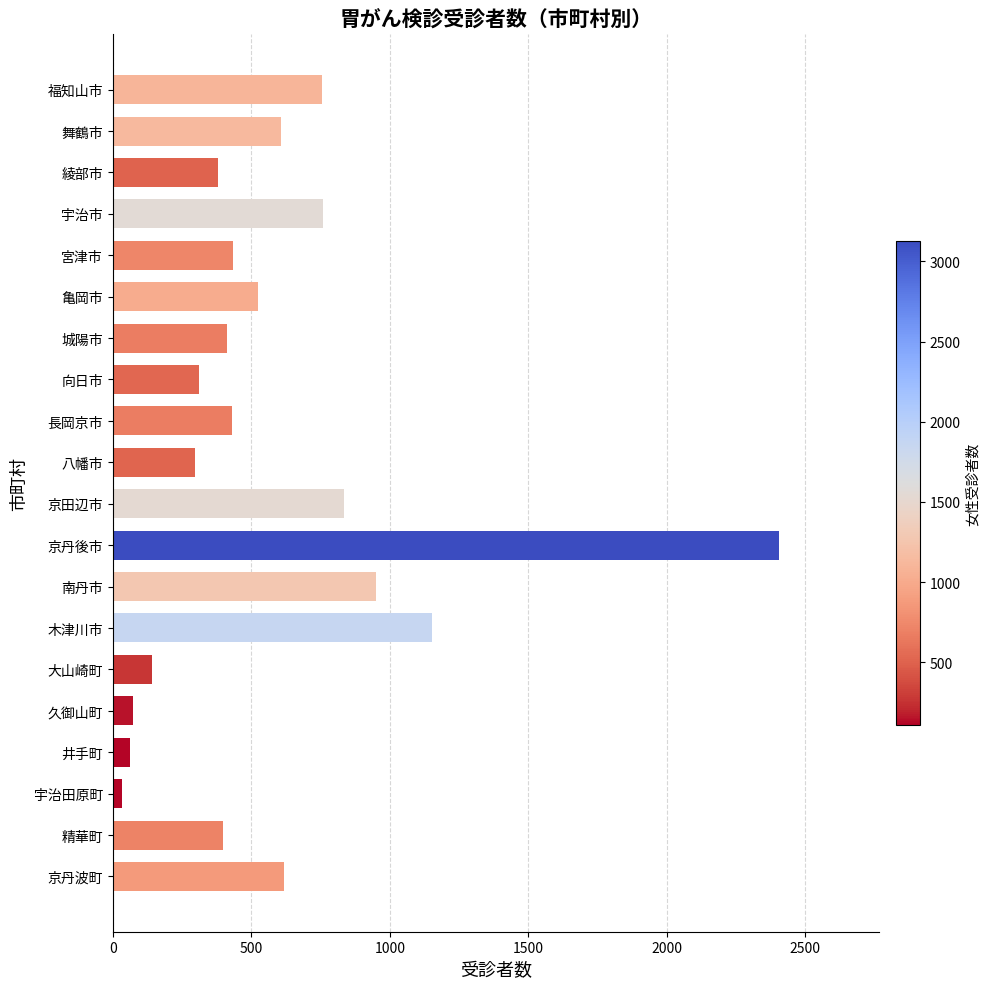

Is it true that the value at 福知山市 is 1259?

False